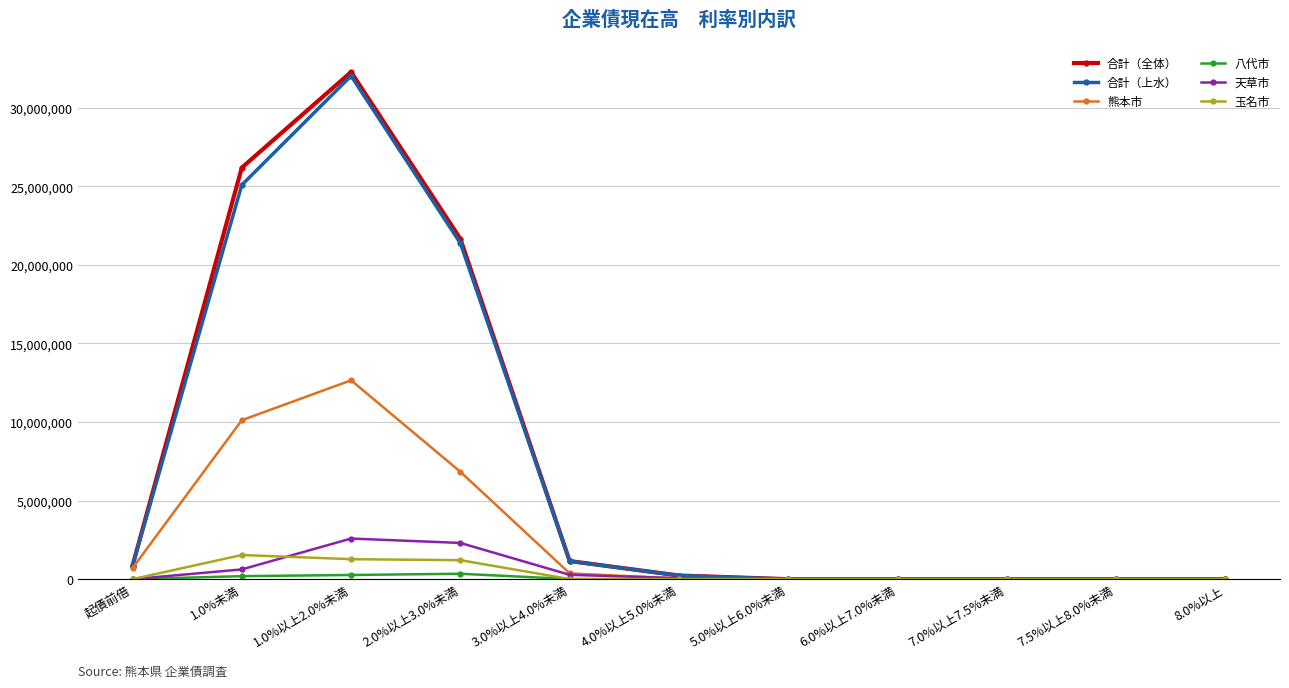

What is the label of the 2nd point from the left?

1.0%未満